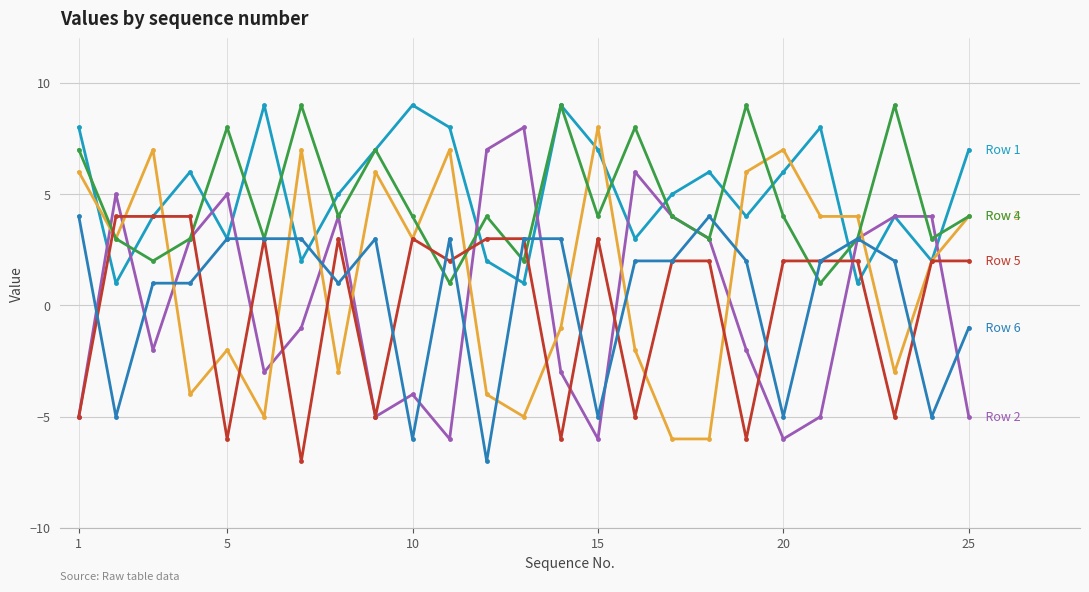

How many categories are shown in the chart?

25